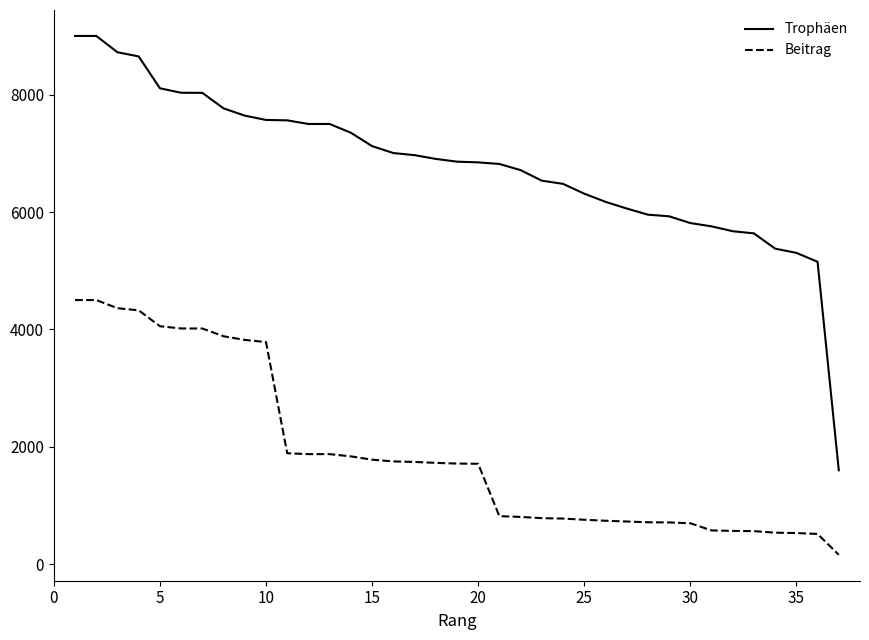

Which series has the largest range (max minus min)?

Trophäen